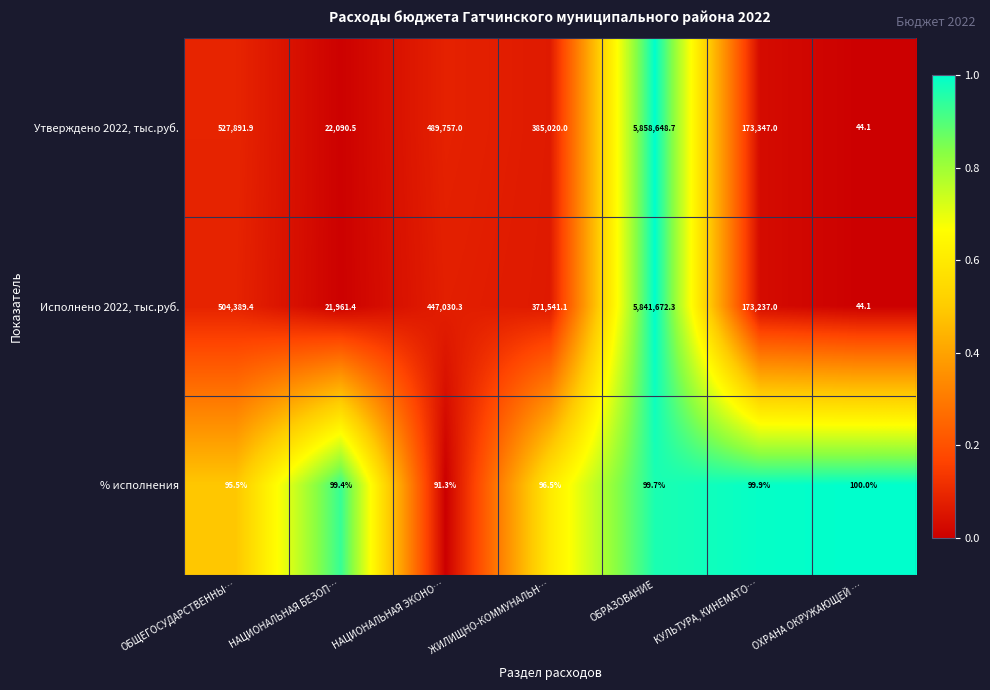

The Утверждено 2022, тыс.руб. series shows 5858648.7 at ОБРАЗОВАНИЕ. True or false?

True